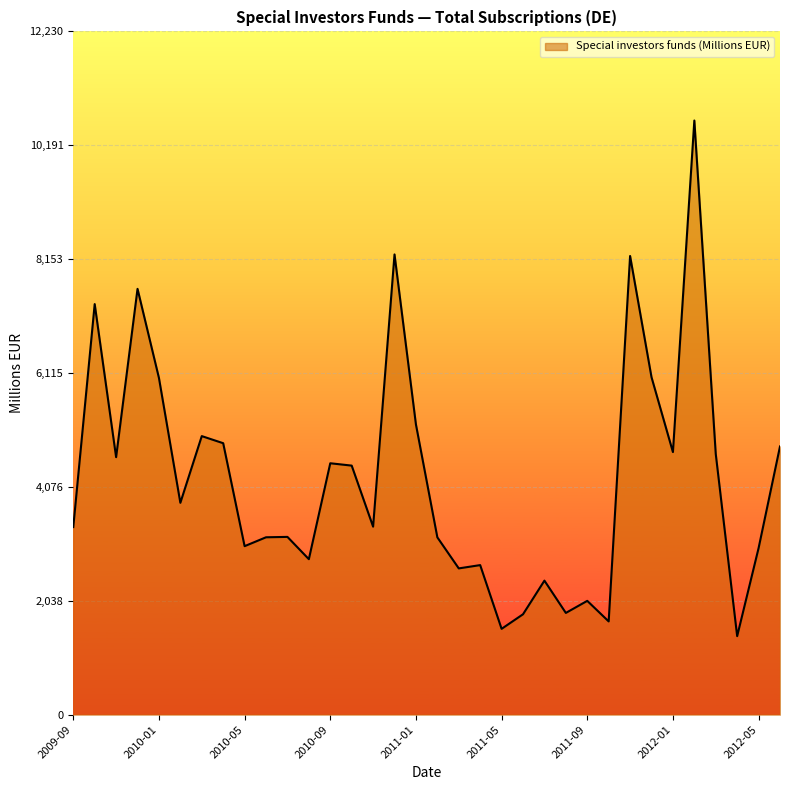

What is the greatest value displayed?

10635